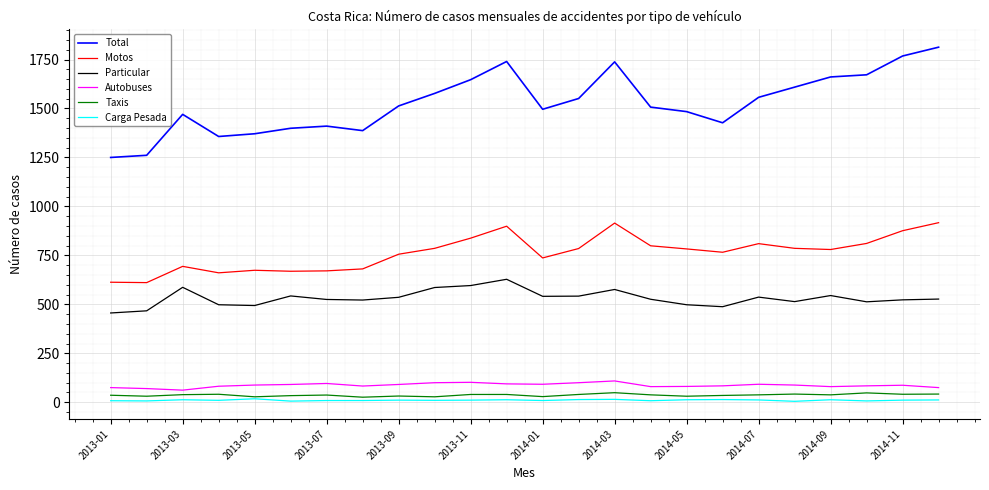

Which series has the largest total across all categories?

Total